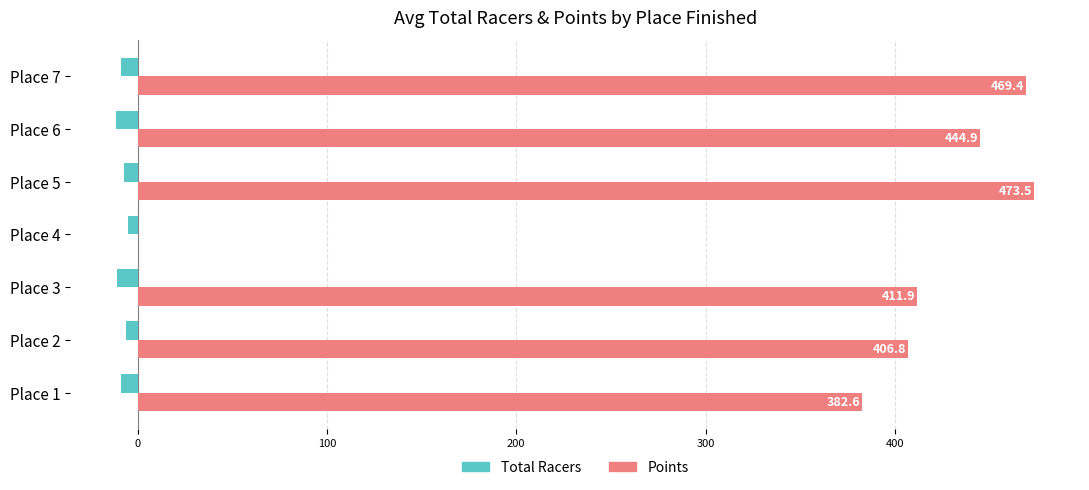

What is the highest value of the Points series?

473.5